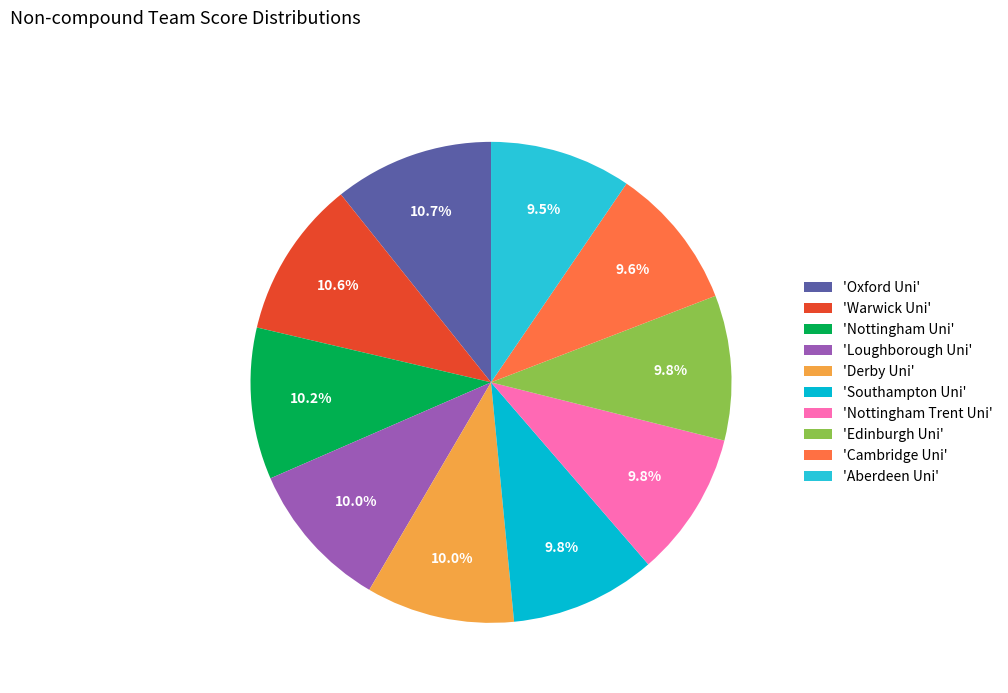

Which category has the smallest portion of the pie?

Aberdeen Uni